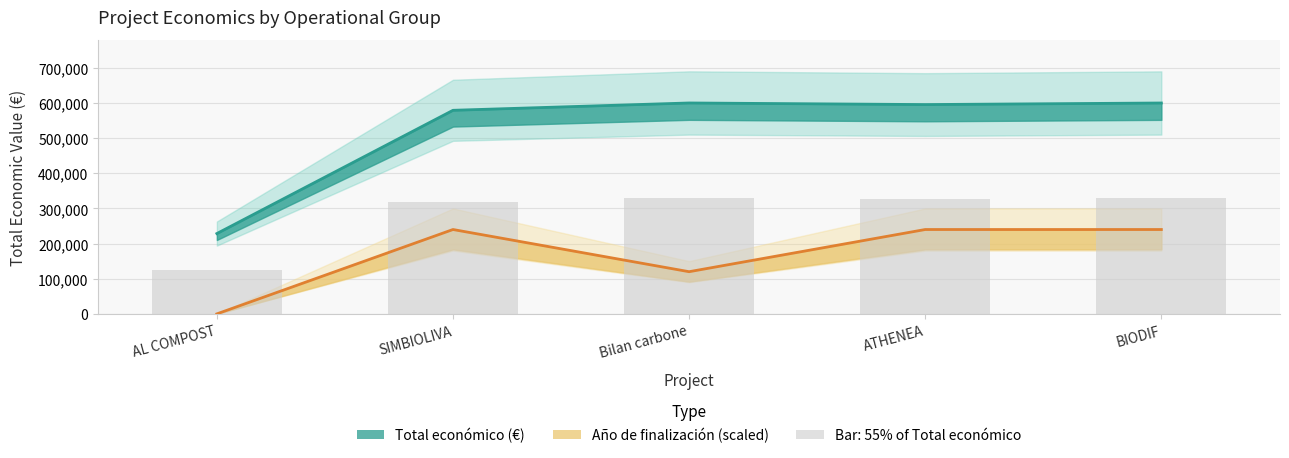

At which label does Año de finalización reach its peak?

SIMBIOLIVA